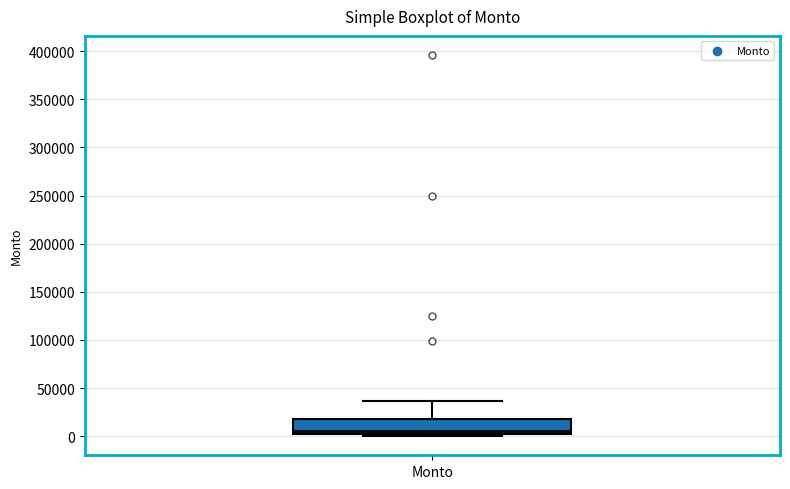

Where does the median line of the box for Monto sit on the y-axis? The values are not printed on the chart, so give them approximately, as read against the axis.

5000